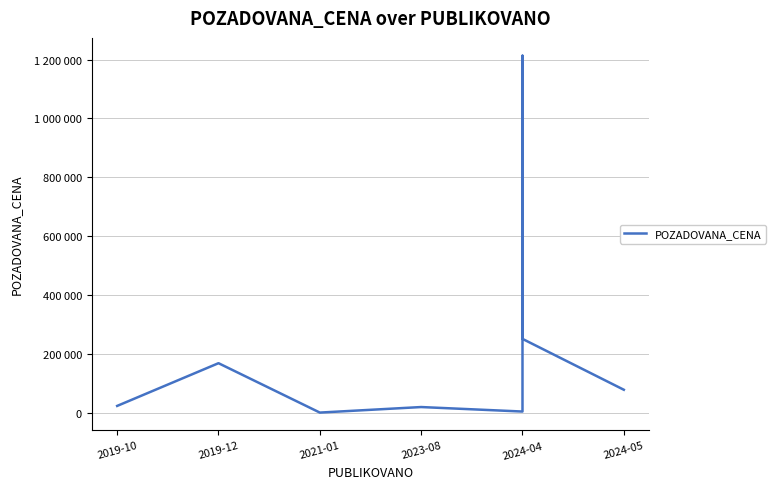

What is the greatest value displayed?

1213027